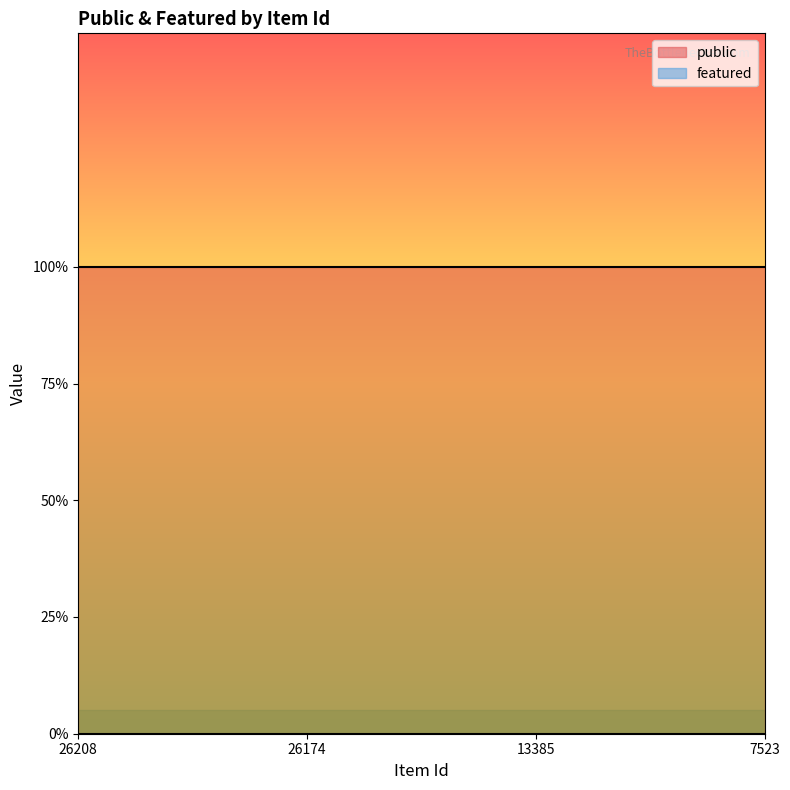

At which label is featured closest to 0?

26208